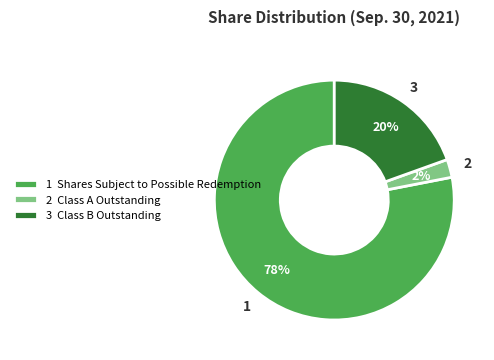

Between 1 Shares Subject to Possible Redemption and 3 Class B Outstanding, which is larger?

1 Shares Subject to Possible Redemption